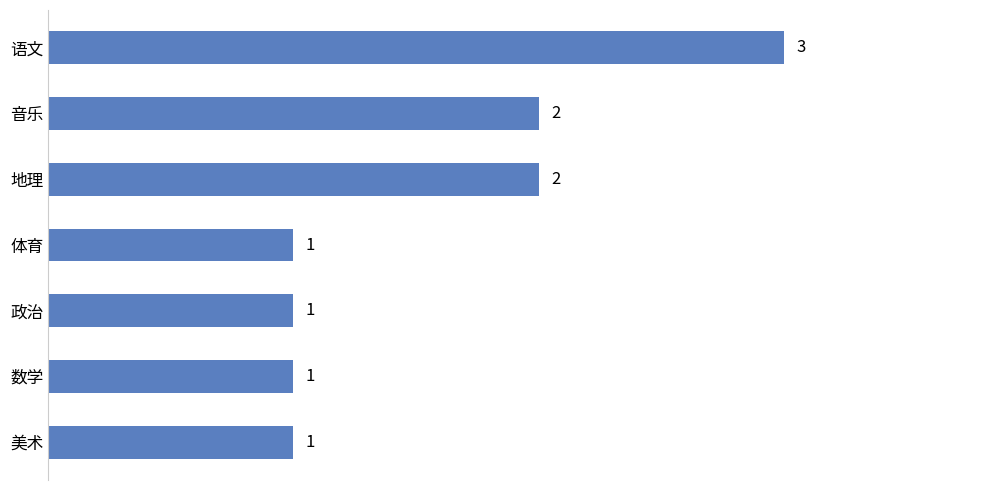

How many values exceed 1?

3